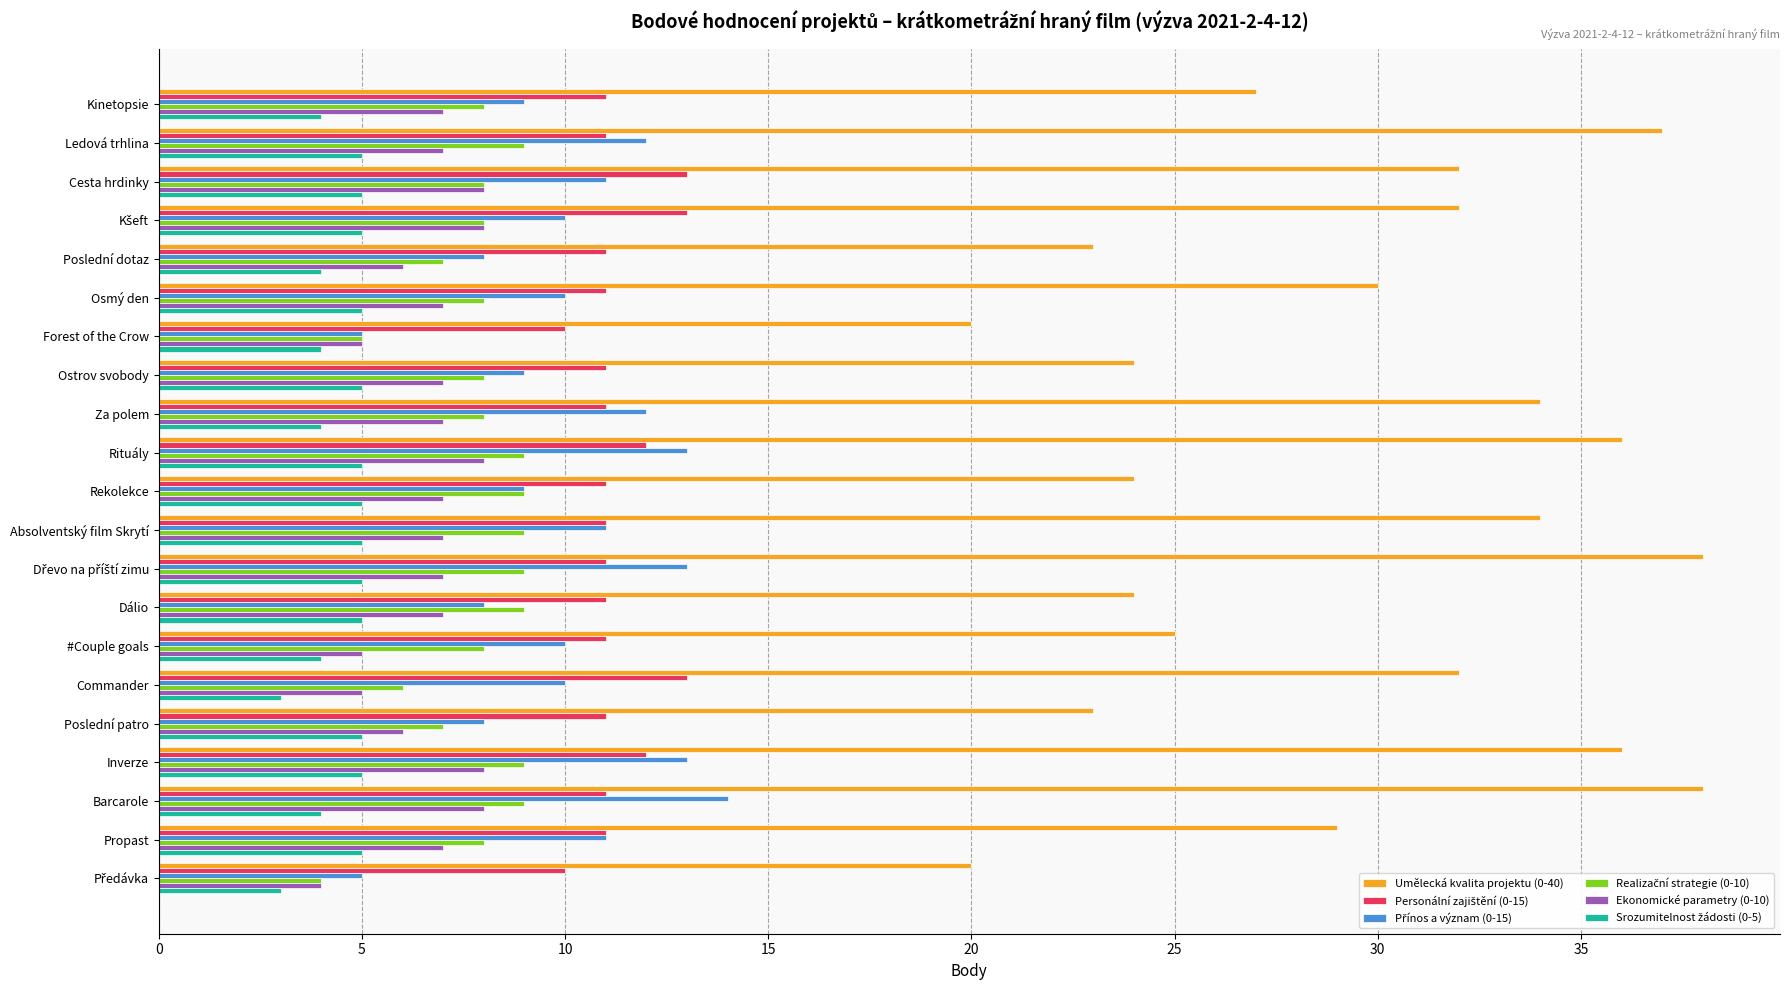

Which series has the largest range (max minus min)?

Umělecká kvalita projektu (0-40)